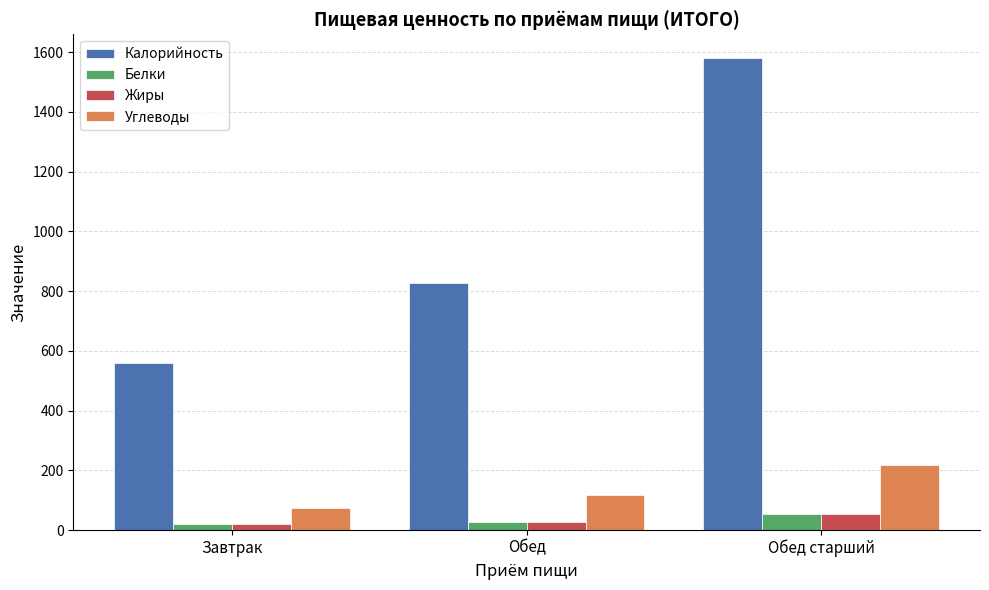

Where is Углеводы nearest to the value 146?

Обед